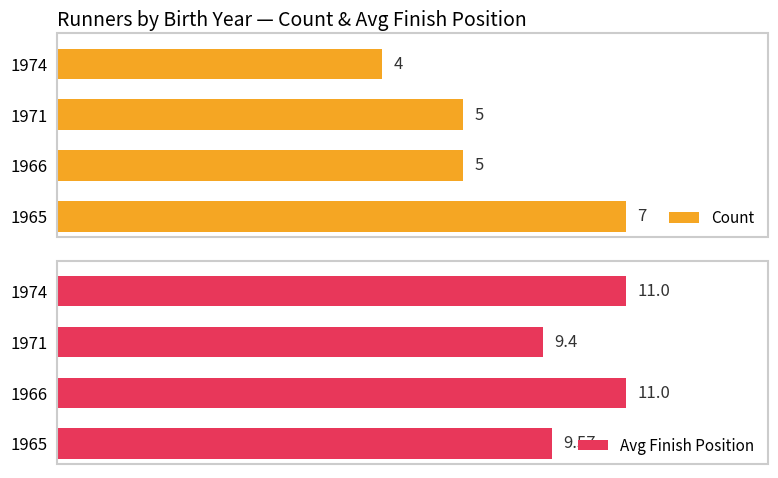

What is the smallest value displayed?

4.0